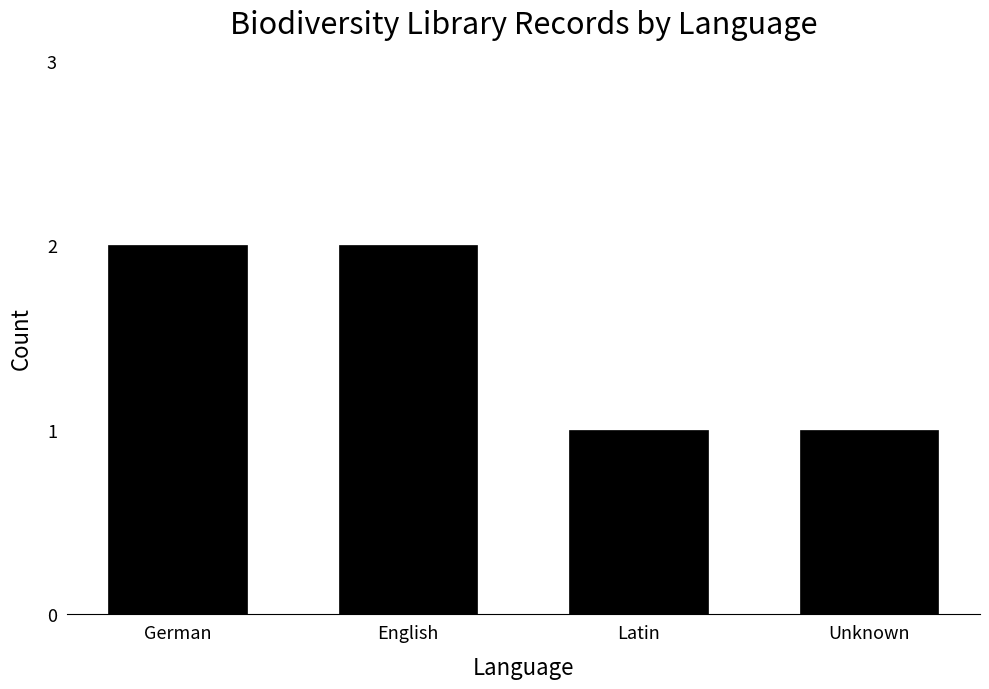

The chart shows a value of 1 at Unknown. True or false?

True